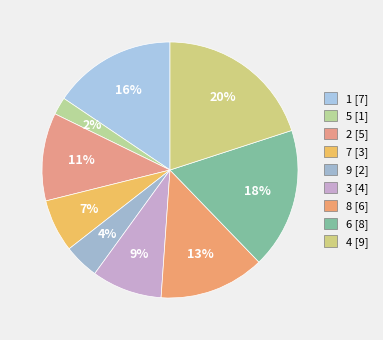

To the nearest percent, what percentage of the pie is 3?

9%